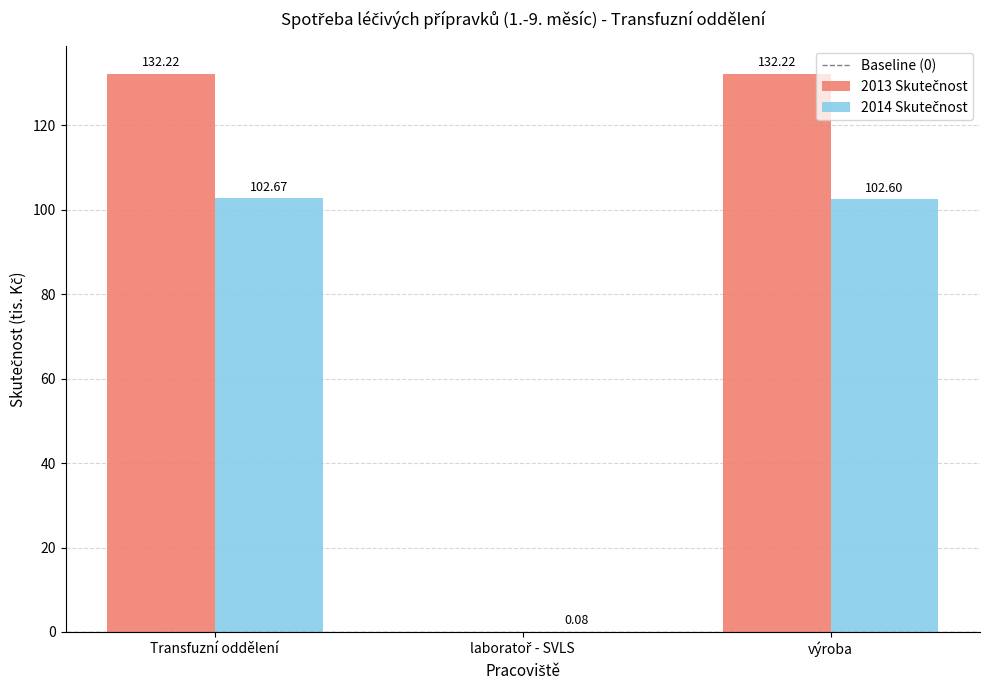

What is the total value across all series at výroba?

234.8